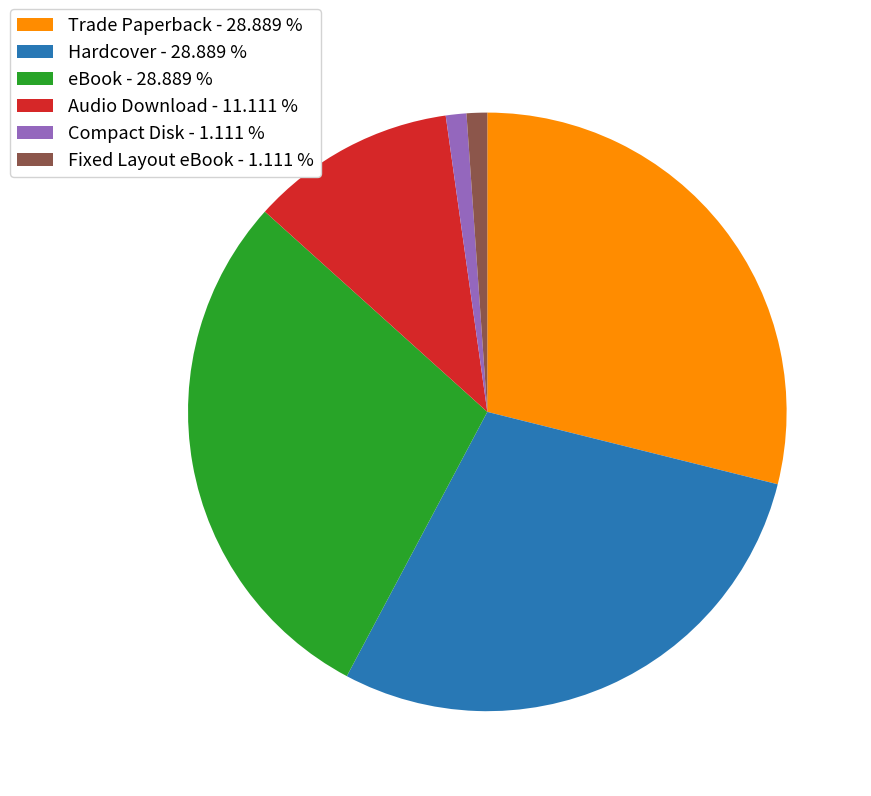

Which has a higher value, eBook - 28.889 % or Compact Disk - 1.111 %?

eBook - 28.889 %